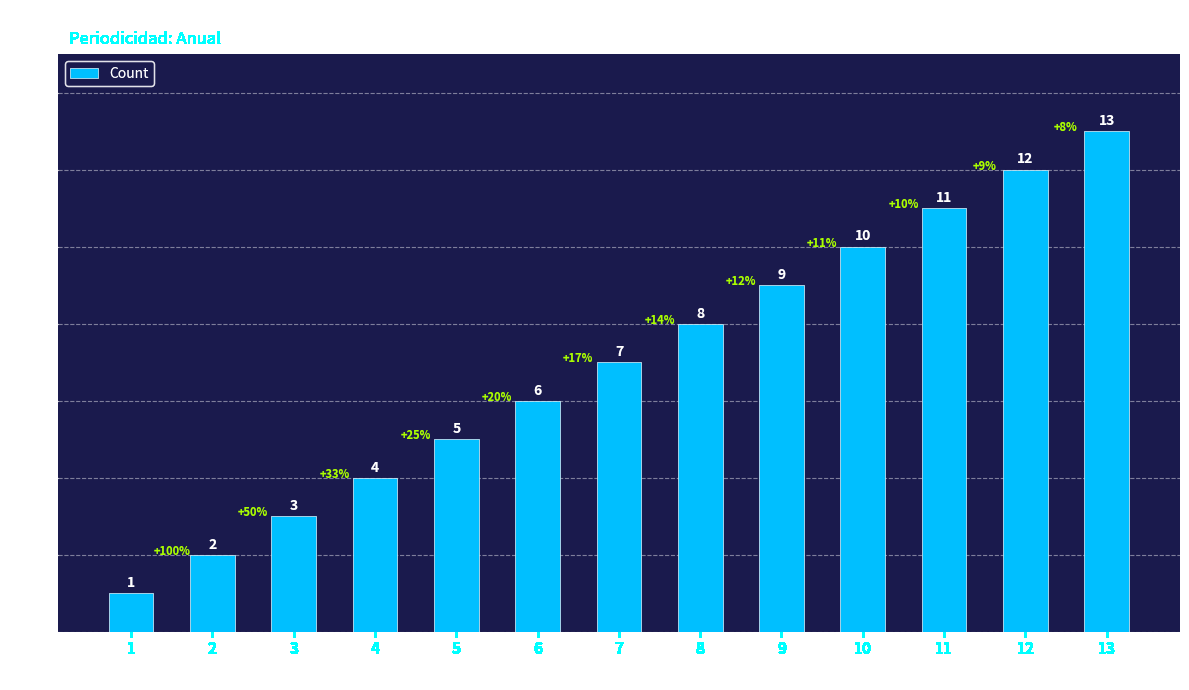

Reading left to right, list all the values displayed in this chart.

1	2	3	4	5	6	7	8	9	10	11	12	13